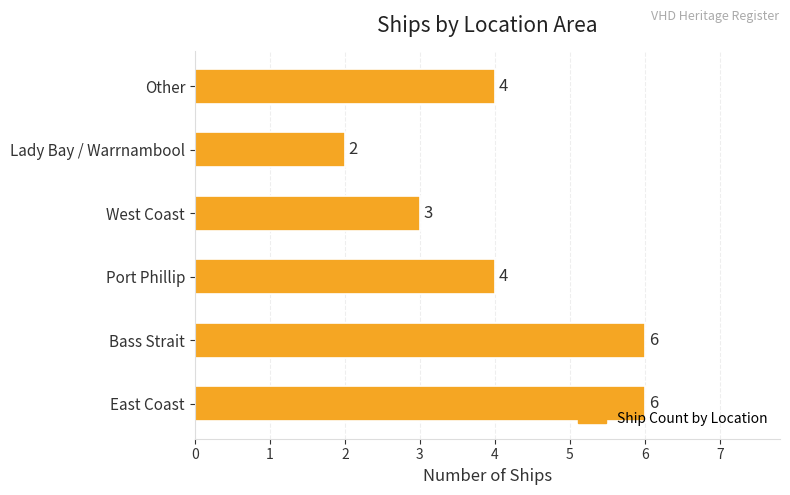

Read the value at East Coast.

6